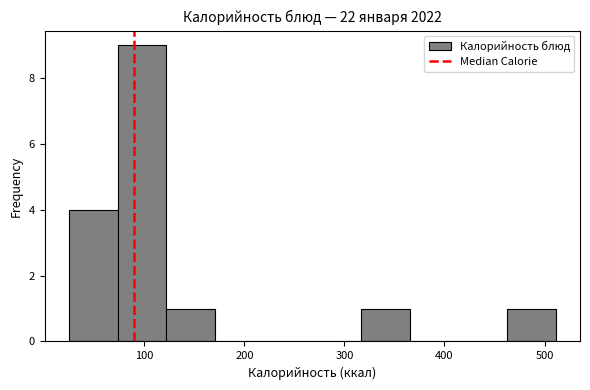

Reading left to right, transcribe this chart: for each bar, give the range it covers on the x-axis and its height. Neither the bar edges nor the heights are printed on the chart, so give them approximately, as read against the axes.

20 to 70: 4
70 to 120: 9
120 to 170: 1
170 to 220: 0
220 to 270: 0
270 to 320: 0
320 to 370: 1
370 to 410: 0
410 to 460: 0
460 to 510: 1